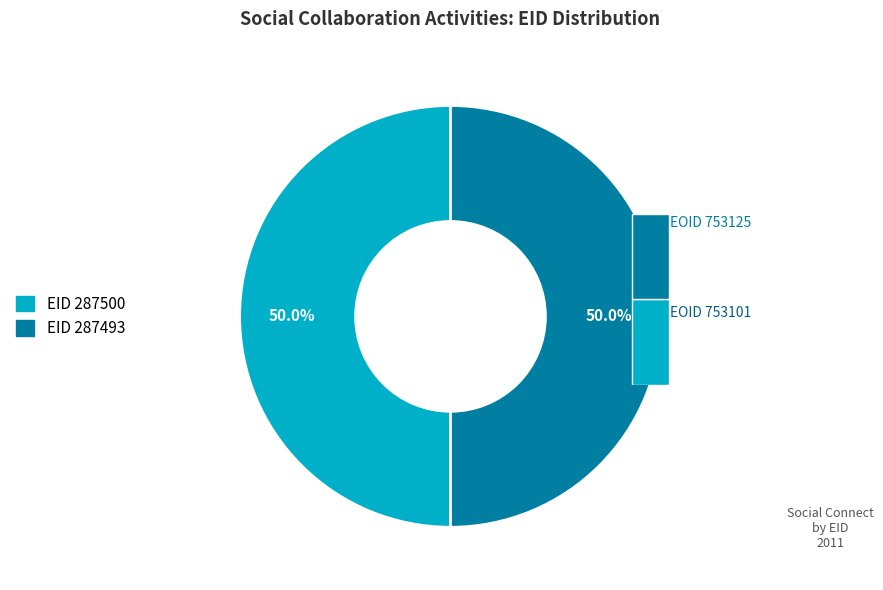

What is the ratio of the value at 287493 to the value at 287500?

1.0